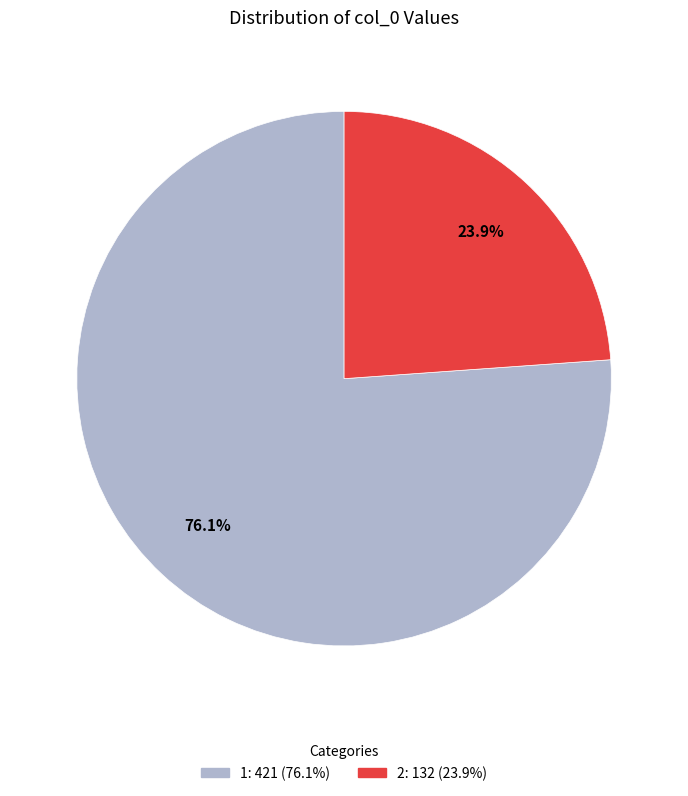

What is the ratio of the value at 2 to the value at 1?

0.3